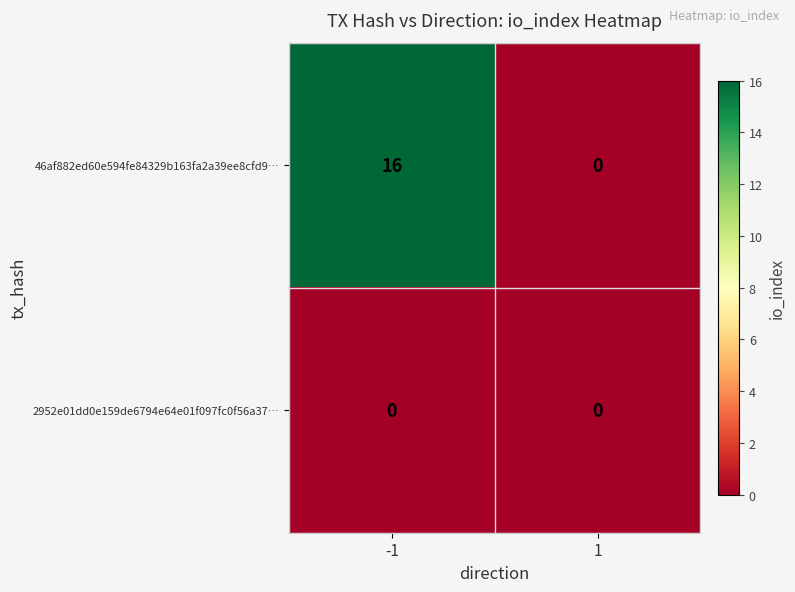

Which series changed the most between -1 and 1?

46af882ed60e594fe84329b163fa2a39ee8cfd9…